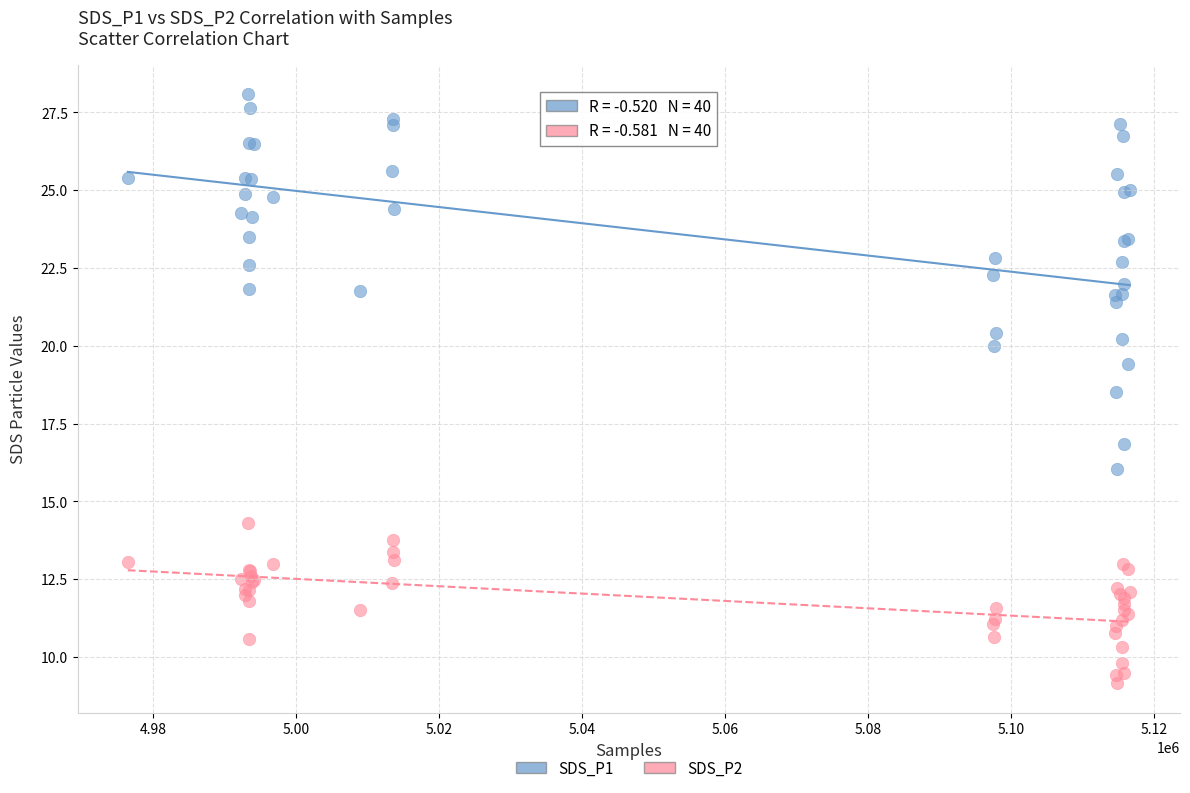

Which series reaches the maximum Y coordinate?

SDS_P1